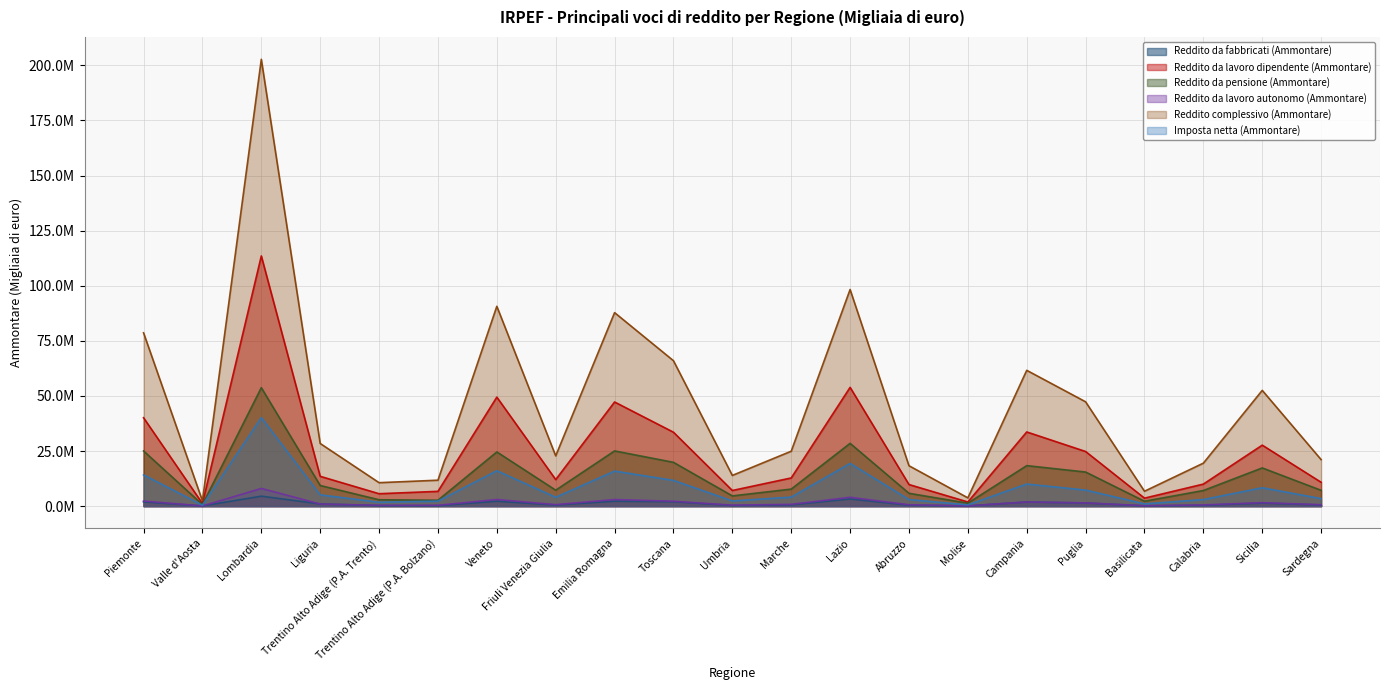

True or false: Reddito da lavoro dipendente (Ammontare) and Reddito da lavoro autonomo (Ammontare) intersect in this chart.

False